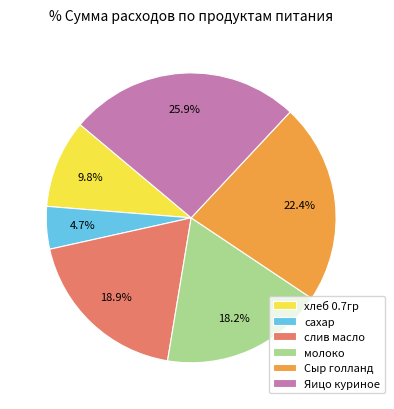

To the nearest percent, what is the average slice percentage?

17%